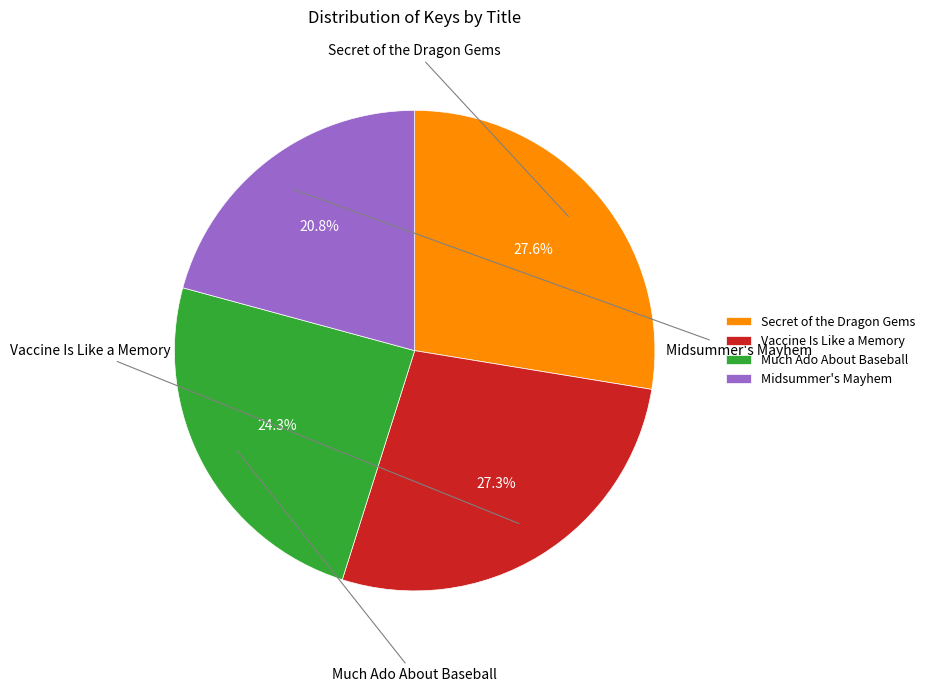

To the nearest percent, what is the average slice percentage?

25%